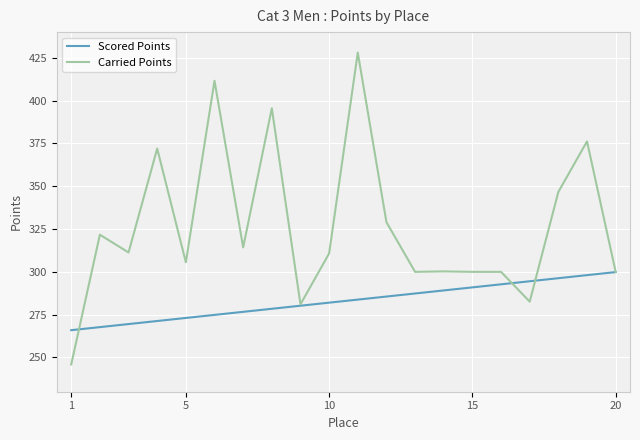

Rank the series by their maximum value, from lowest to highest.

Scored Points, Carried Points